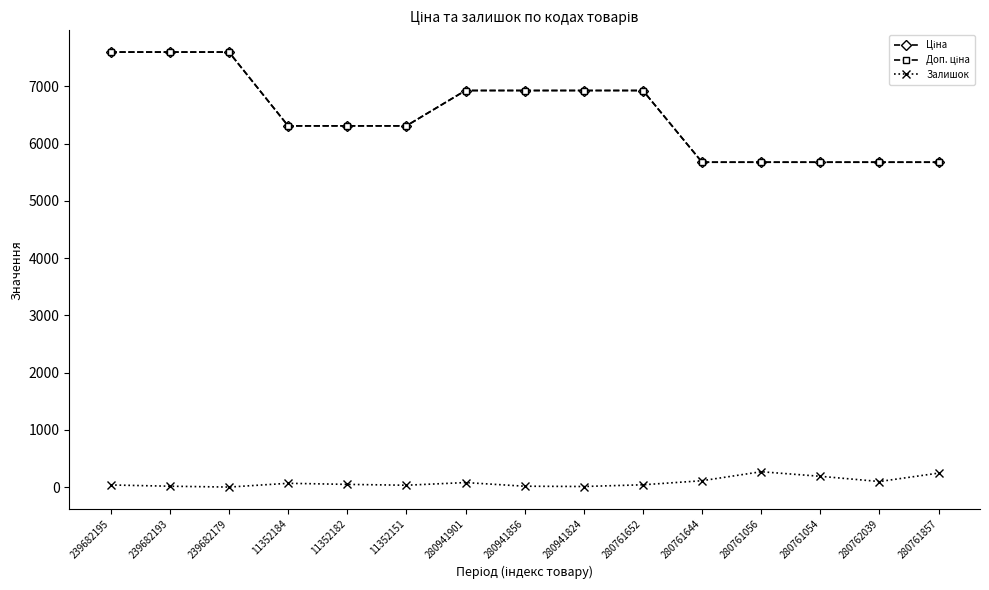

The value of Ціна at 280941901 is 11360.3. True or false?

False